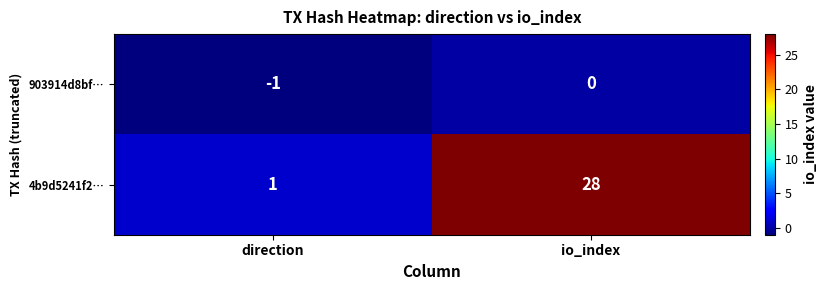

True or false: 903914d8bf… has a value of -1 at direction.

True